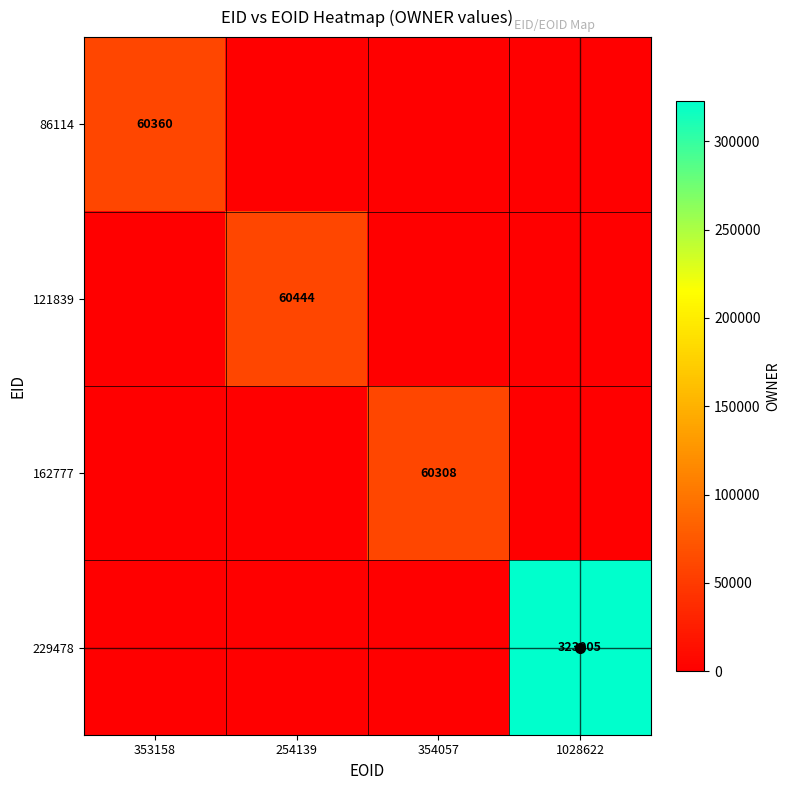

The value of 162777 at 354057 is 60308. True or false?

True